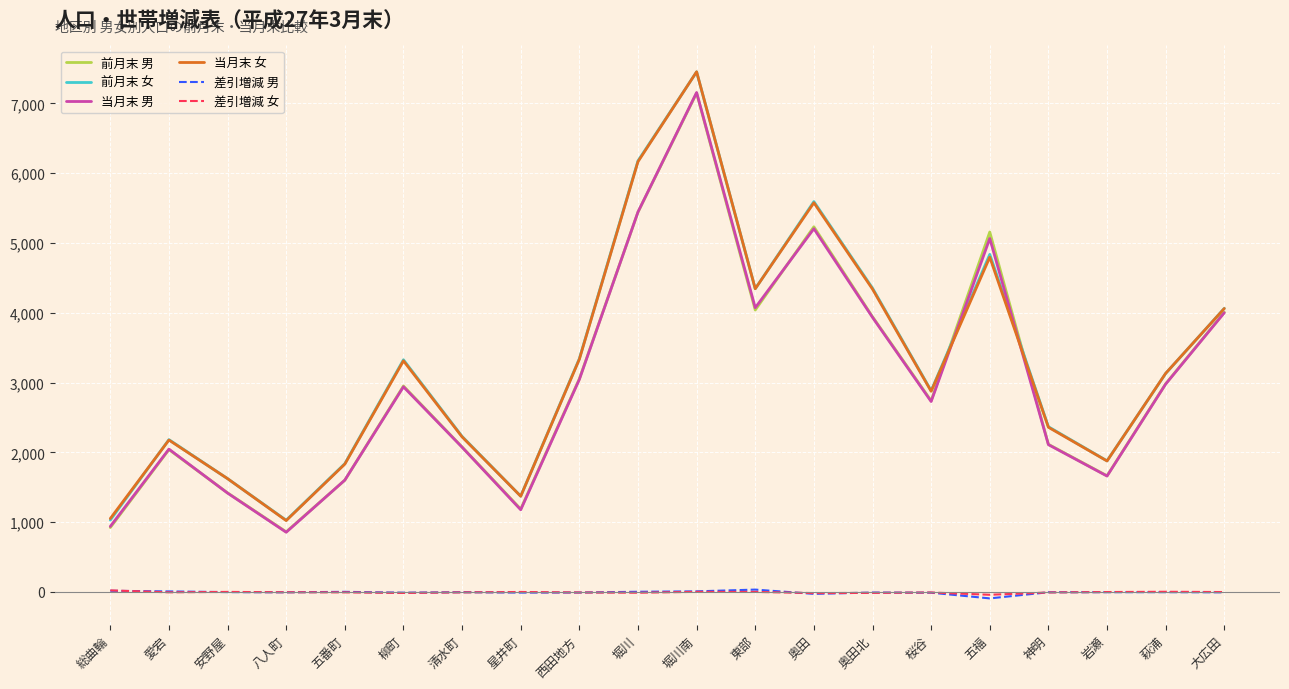

How many interior local valleys does the 前月末 男 series have?

5